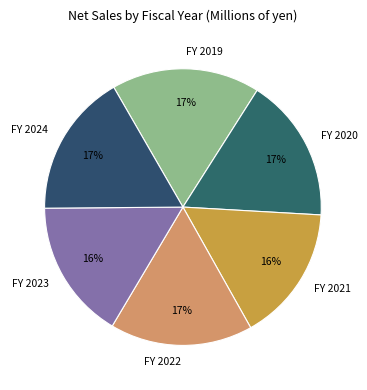

To the nearest percent, what is the combined percentage of FY 2024 and FY 2023?

33%